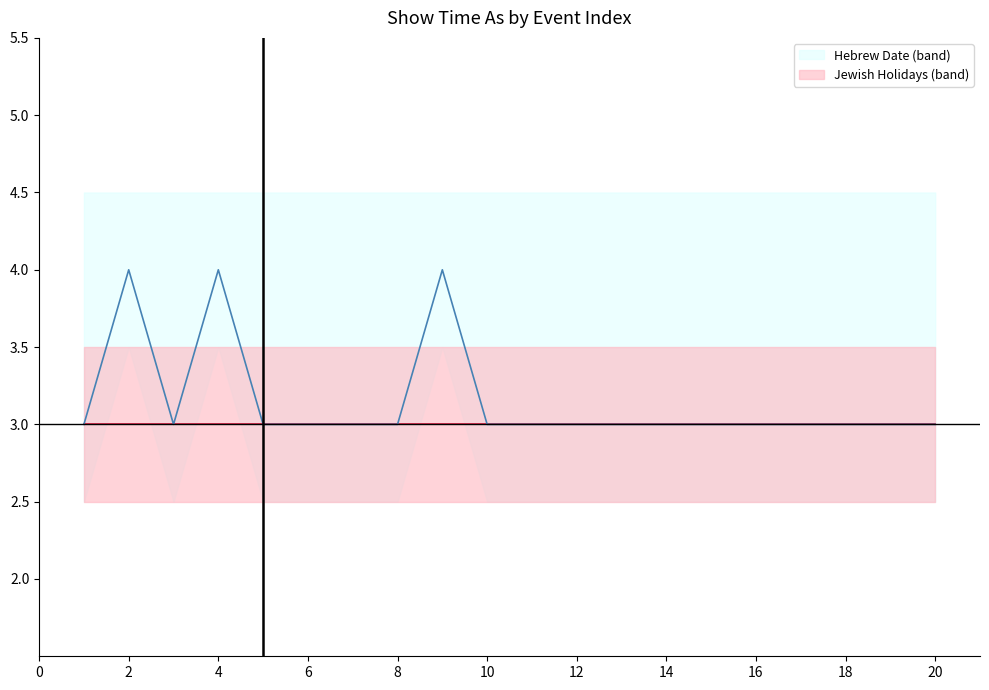

What is the label of the 11th point from the left?

20